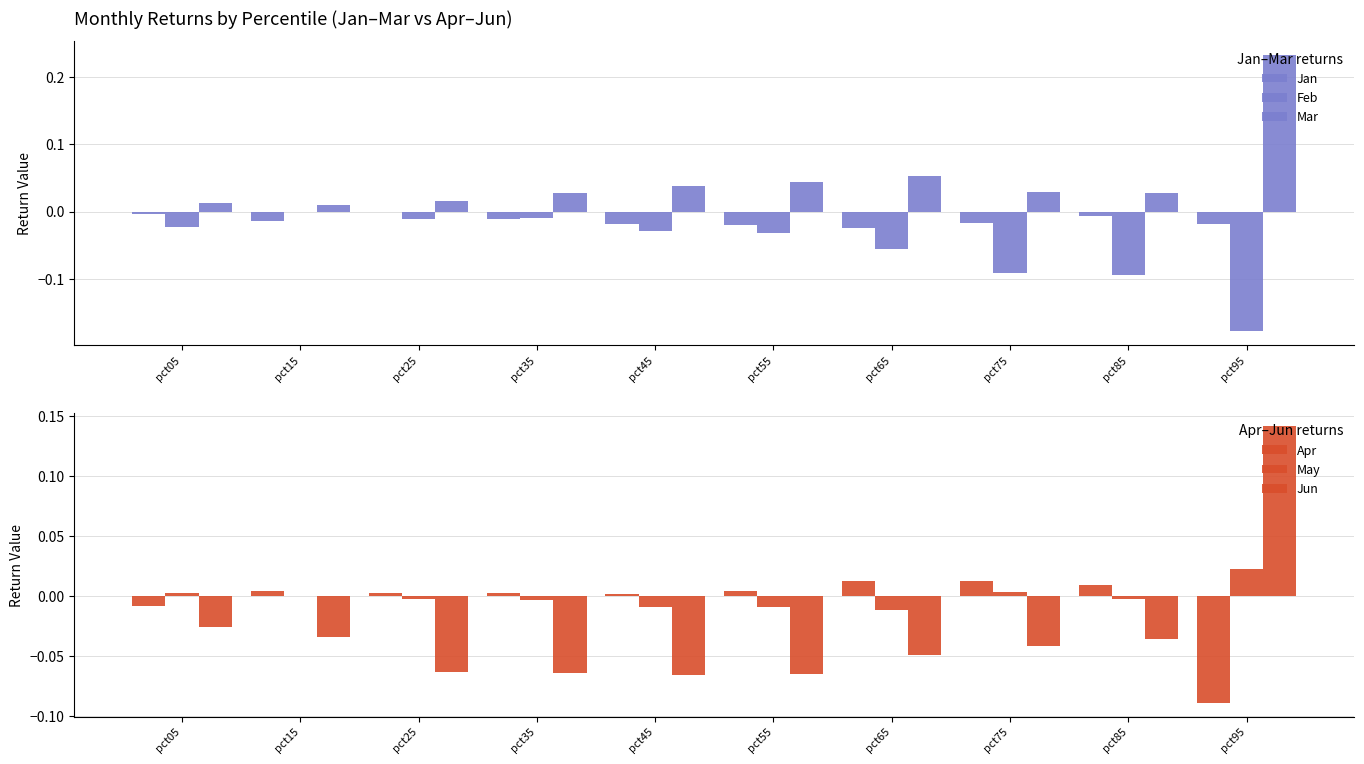

How many positive values does the Jun series have?

1